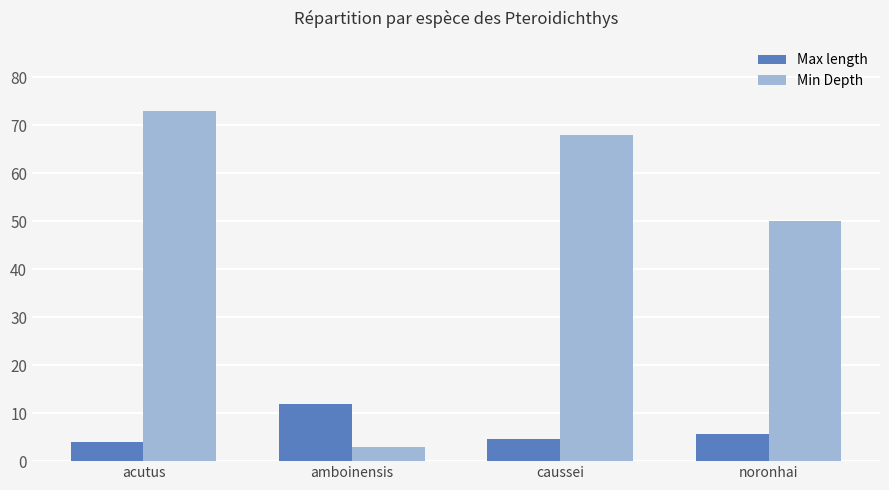

What is the sum of all Min Depth values?

194.0